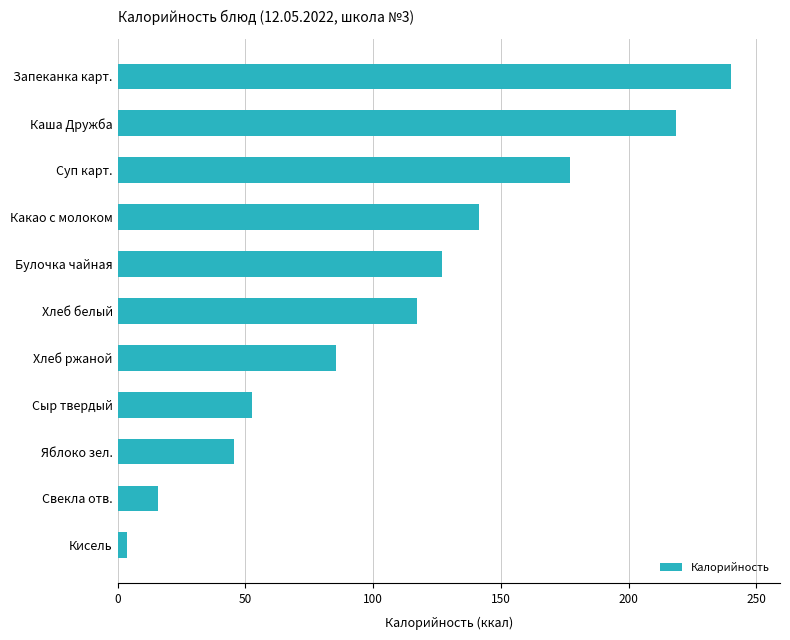

Reading top to bottom, what are all the values shown in this chart?

Запеканка карт.=240.0	Каша Дружба=218.7	Суп карт.=177.1	Какао с молоком=141.4	Булочка чайная=127.0	Хлеб белый=117.2	Хлеб ржаной=85.4	Сыр твердый=52.5	Яблоко зел.=45.5	Свекла отв.=15.8	Кисель=3.5